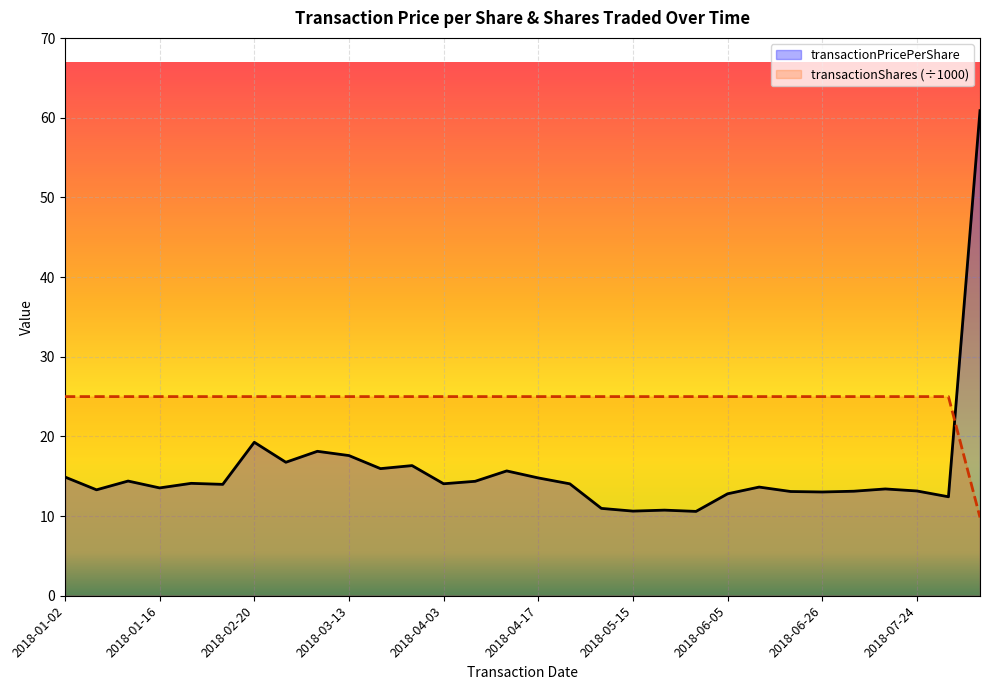

Which series has the largest total across all categories?

transactionShares (÷1000)